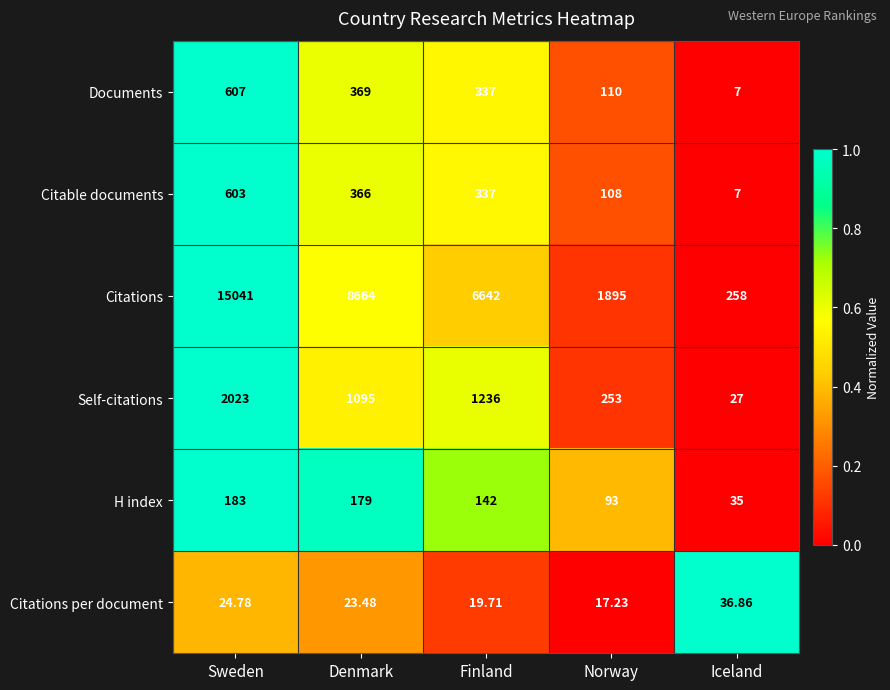

At which label is Citations closest to 7649?

Finland